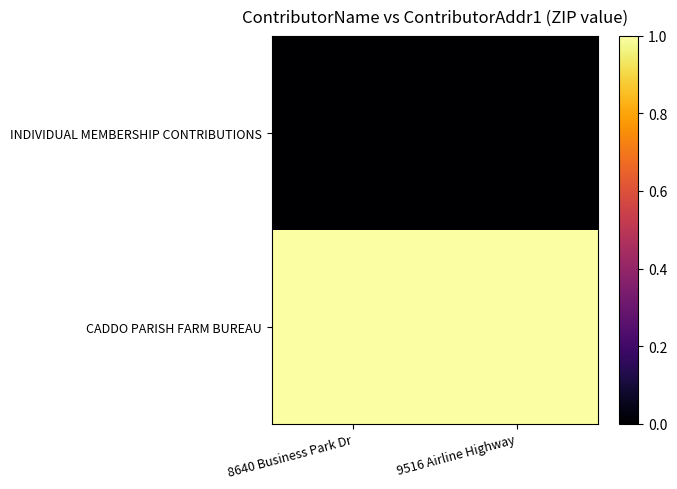

What is the maximum value shown in the chart?

1